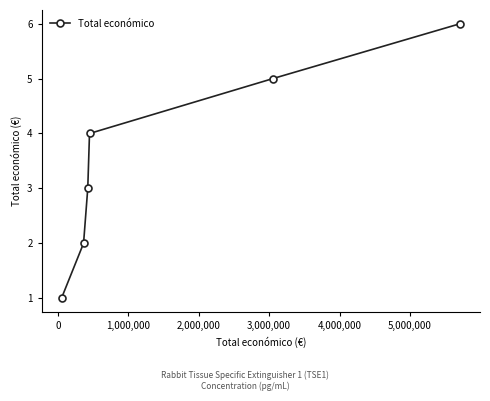

True or false: there are more than 2 points higher than both neighbors.

False